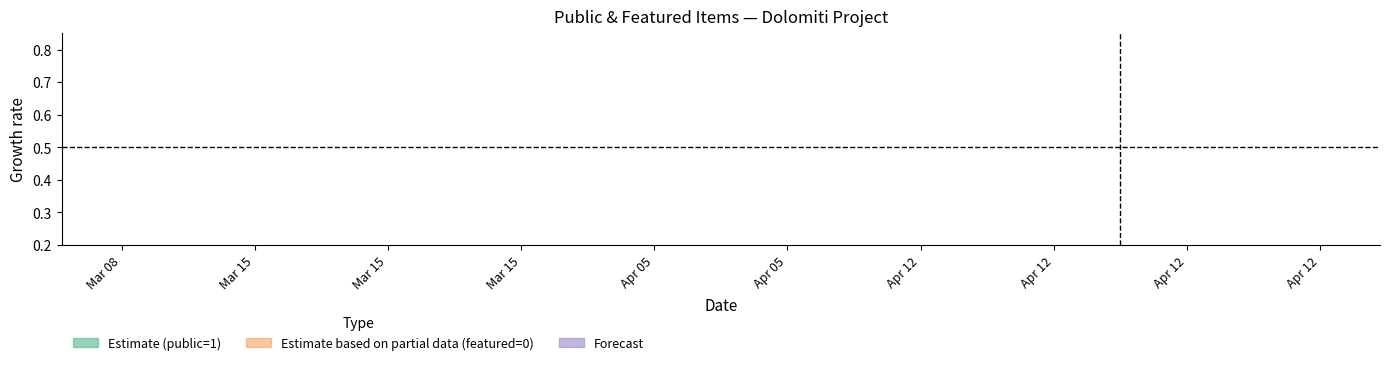

What is the label of the 5th point from the right?

2020-04-05